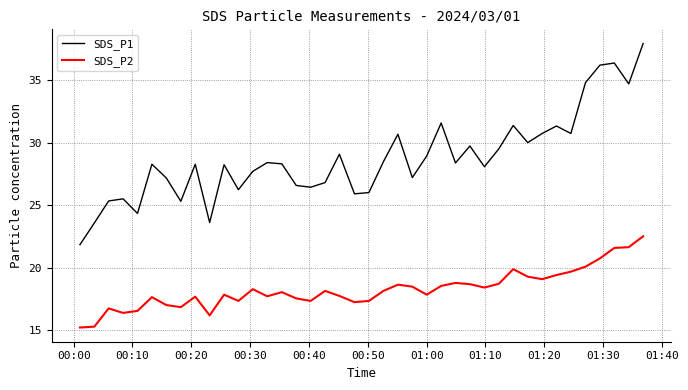

What is the minimum value for SDS_P2?

15.2